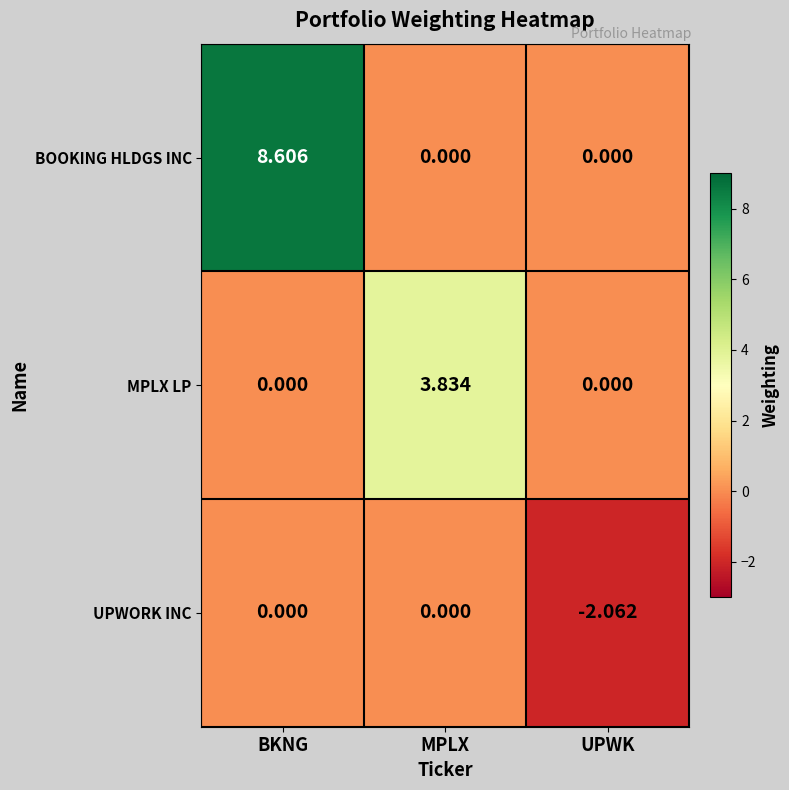

Rank the series by their maximum value, from lowest to highest.

UPWORK INC, MPLX LP, BOOKING HLDGS INC